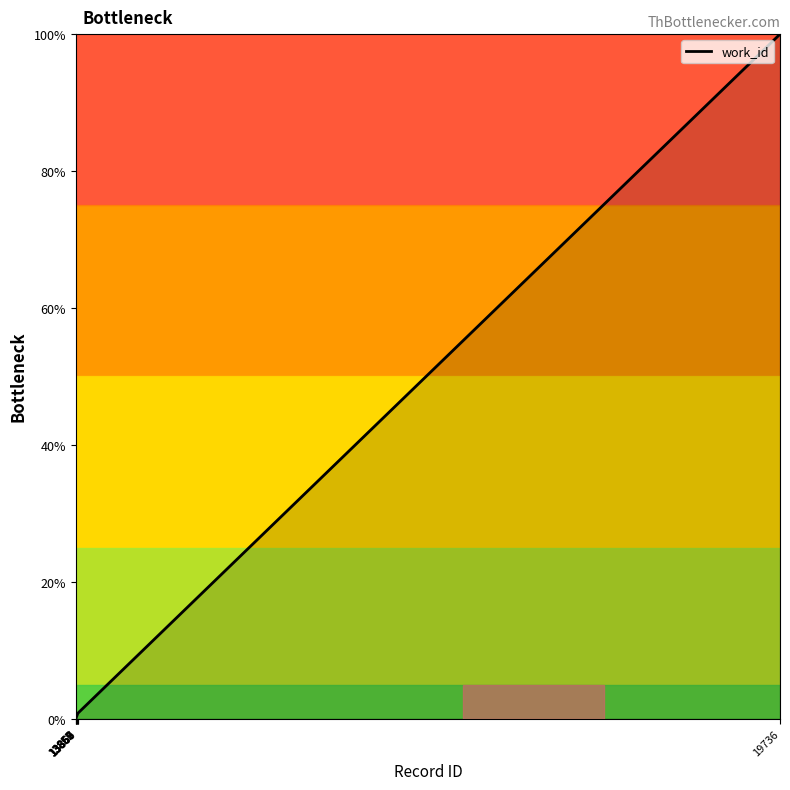

What is the difference between the maximum and second lowest values?

99.9